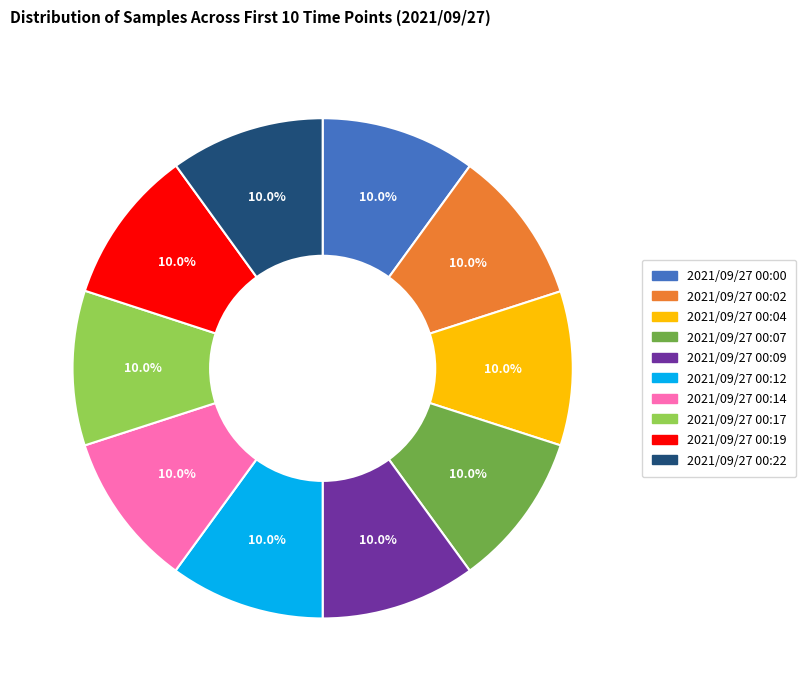

Combined, do 2021/09/27 00:19 and 2021/09/27 00:07 account for over 50%?

No